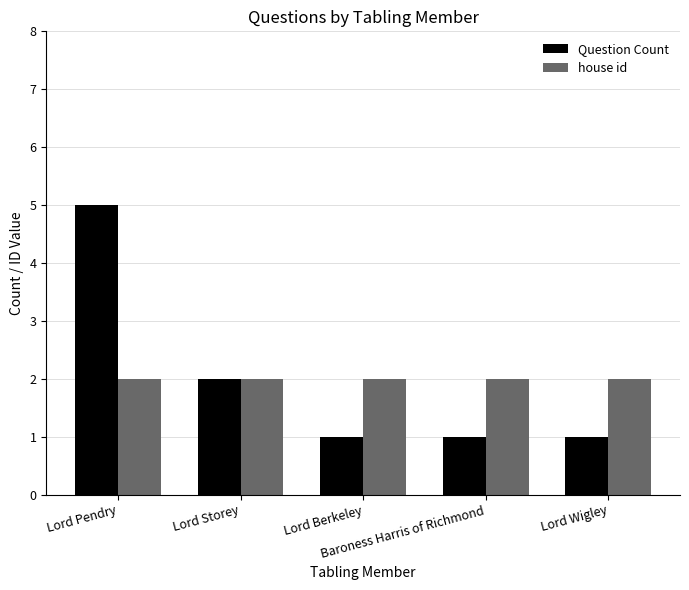

What is the sum of all Question Count values?

10